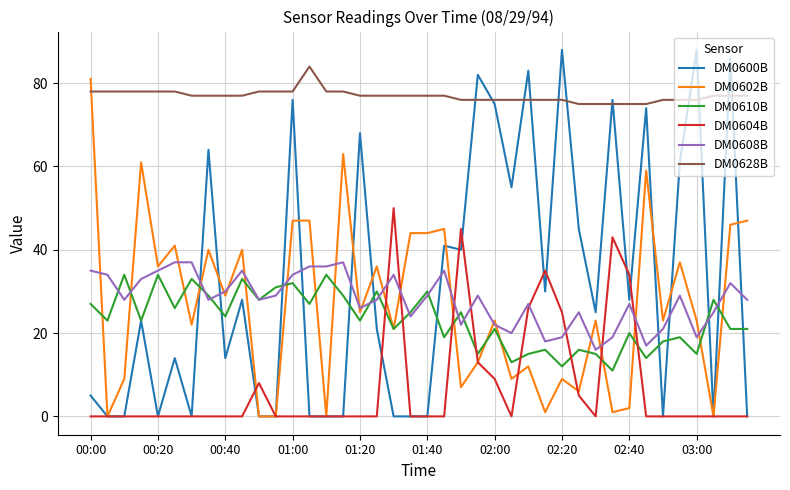

Which series has the widest spread of values?

DM0600B